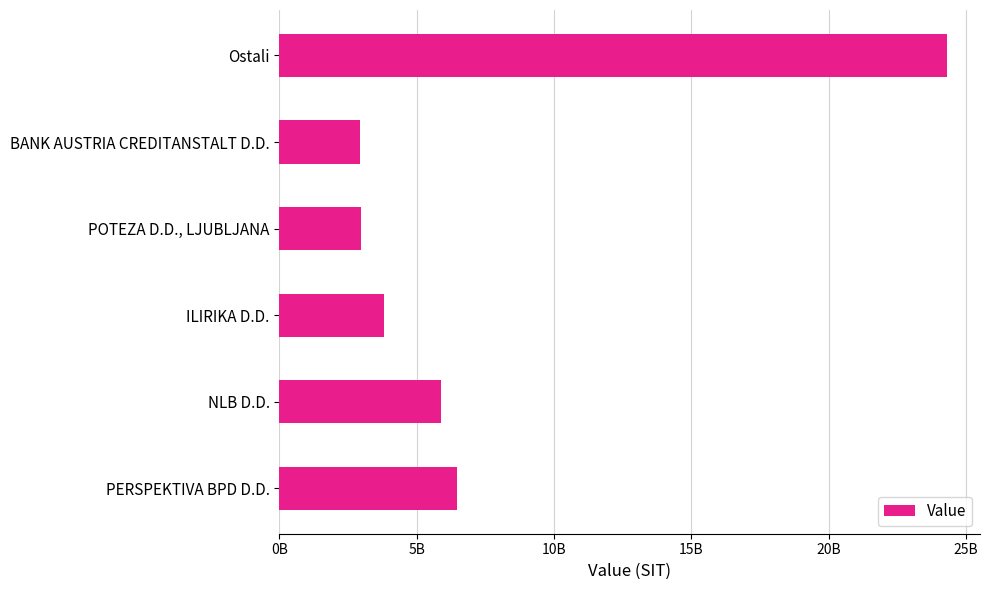

Does the chart contain any negative values?

No